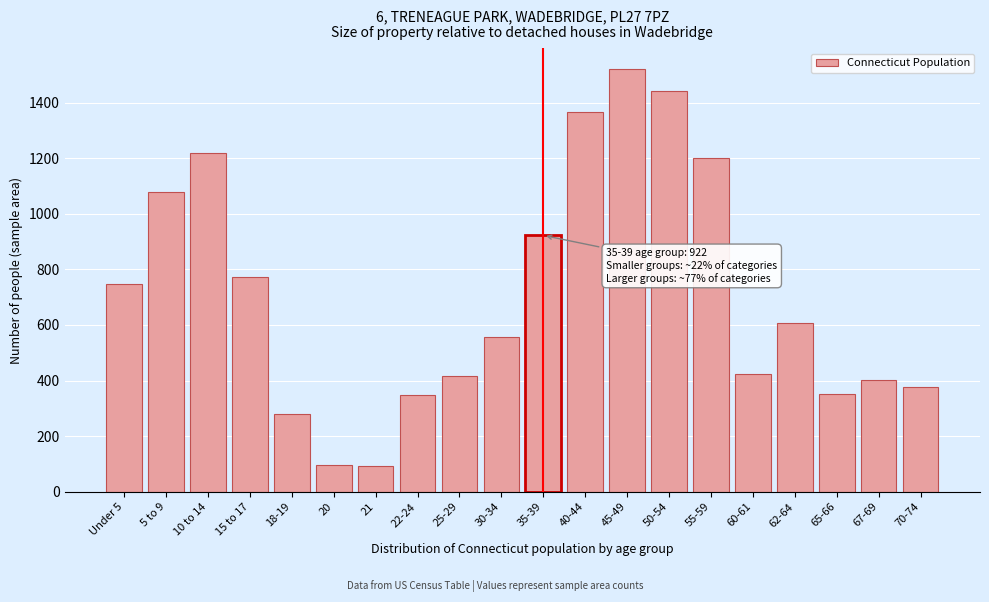

Is it true that the value at 10 to 14 is 1218?

True